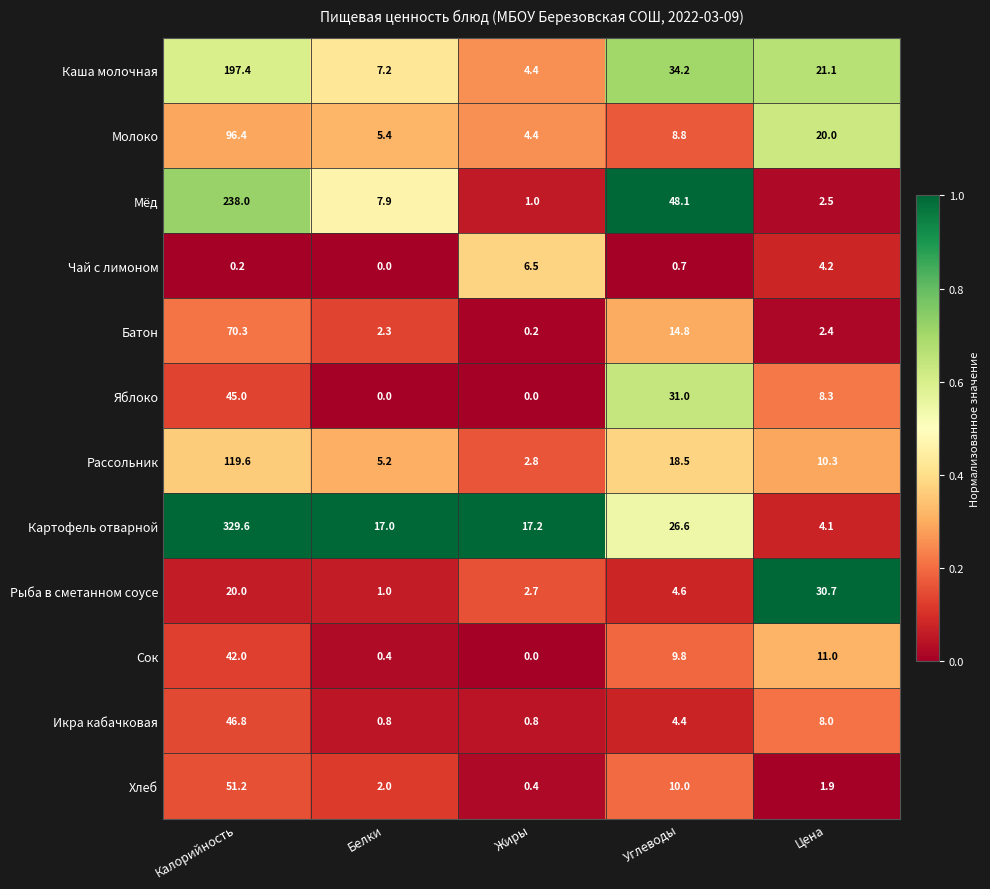

At which label does Сок first exceed 9?

Калорийность